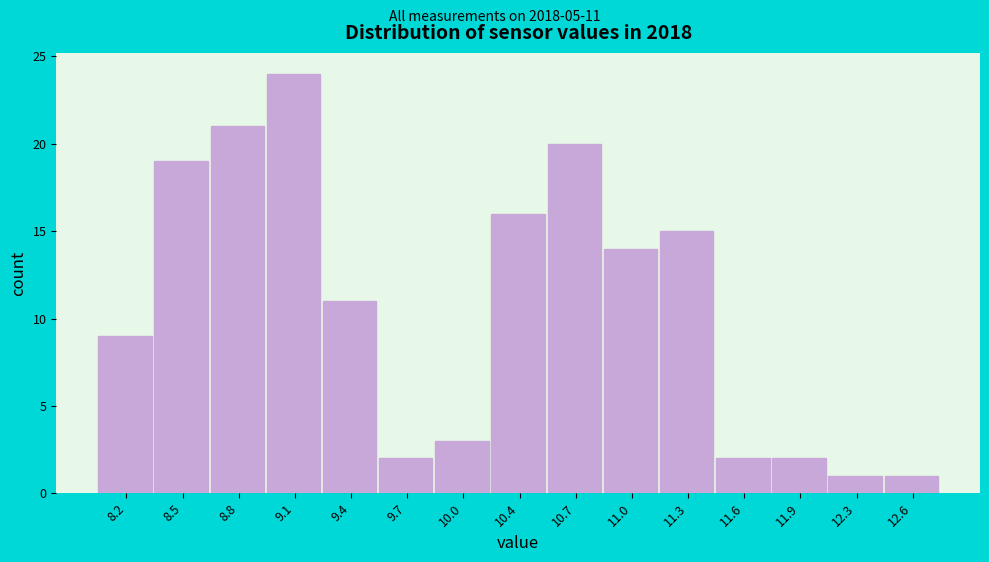

Over which range of the x-axis is the bar tallest?

8.95 to 9.25